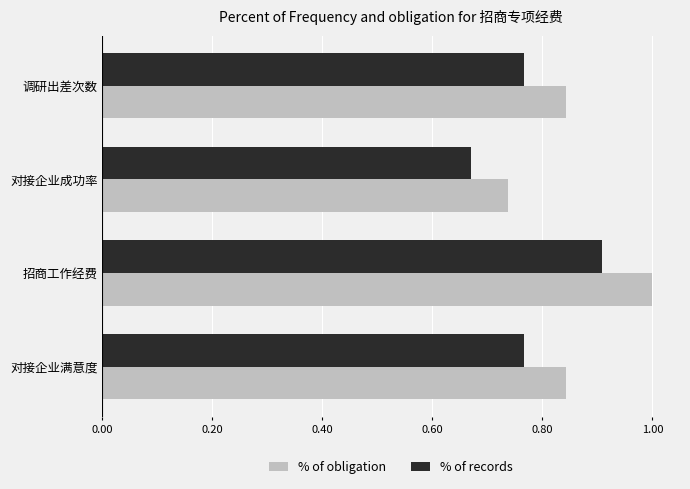

Is it true that % of obligation equals 1.0 at 招商工作经费?

True